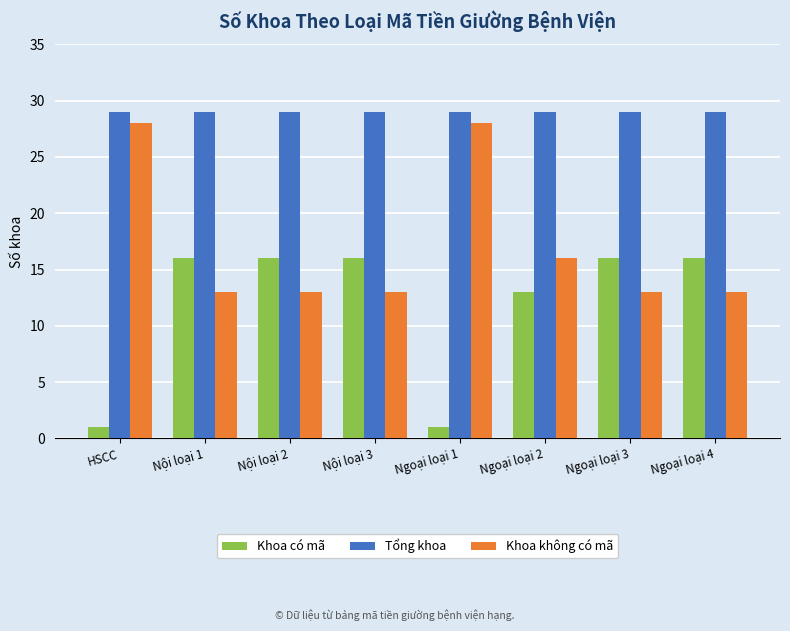

What is the difference between the highest and lowest values at HSCC?

28